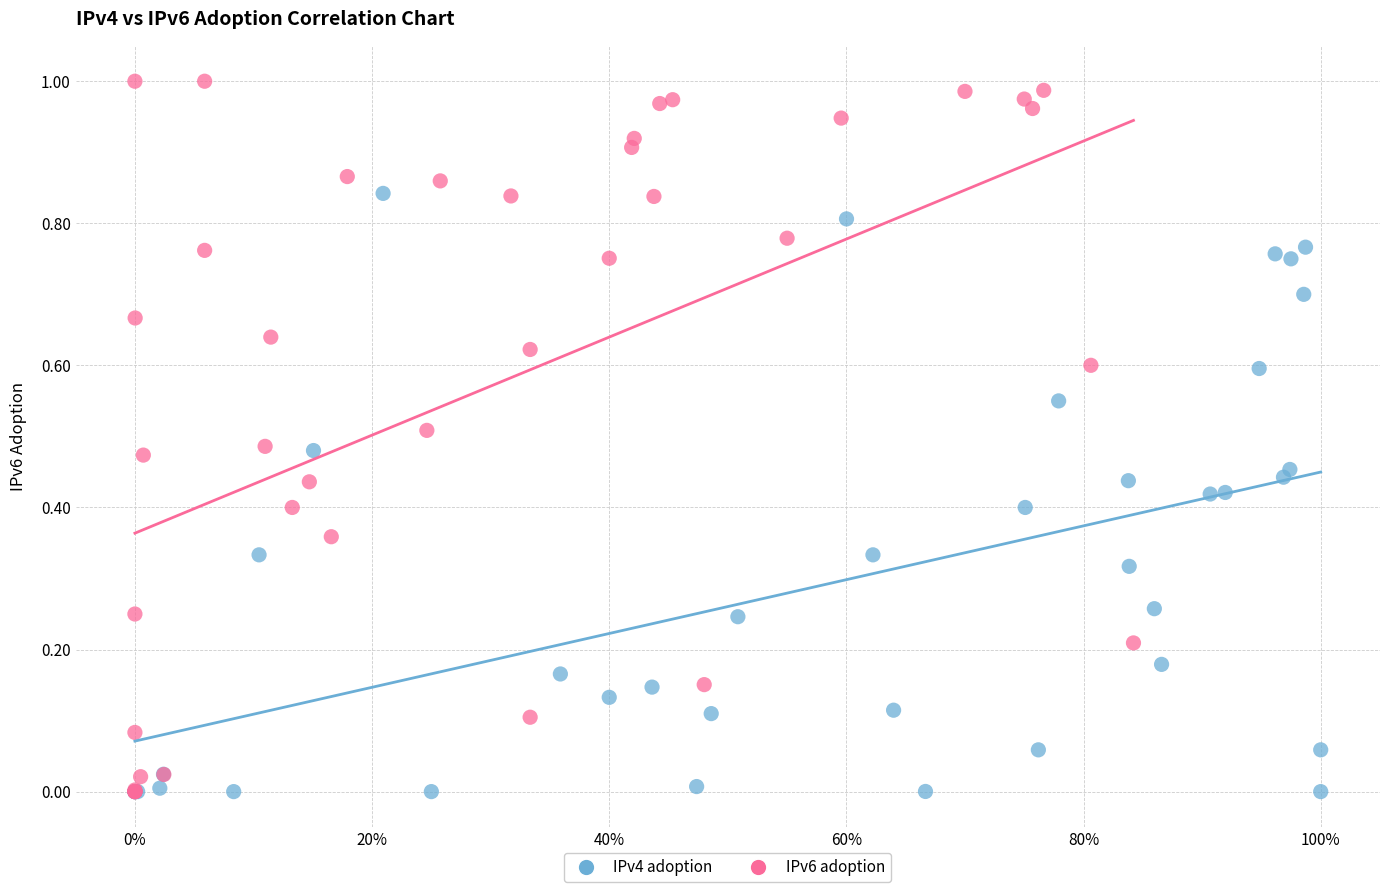

Which series reaches the maximum Y coordinate?

IPv6 adoption